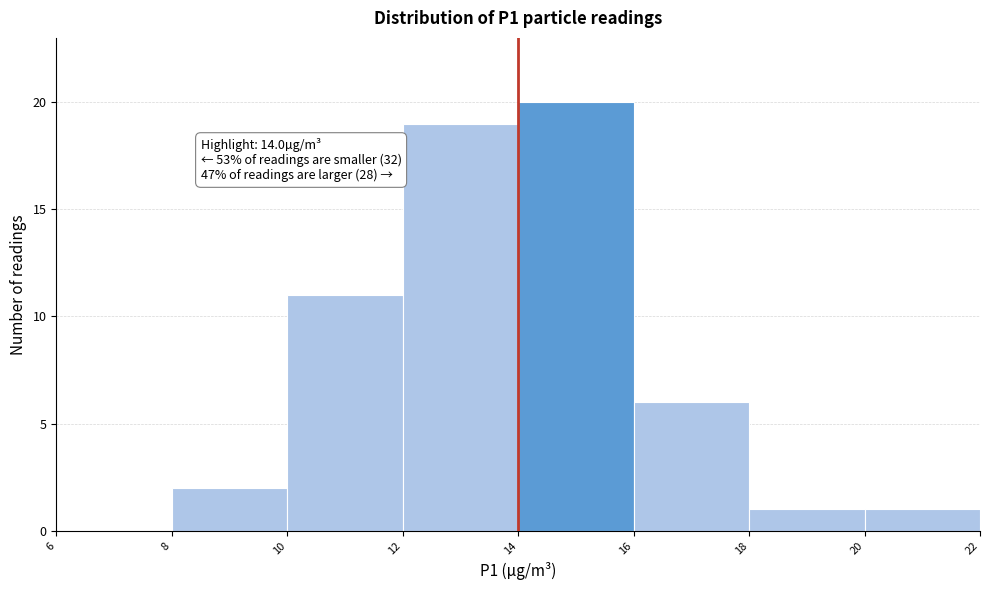

Which range on the x-axis has the tallest bar?

14 to 16